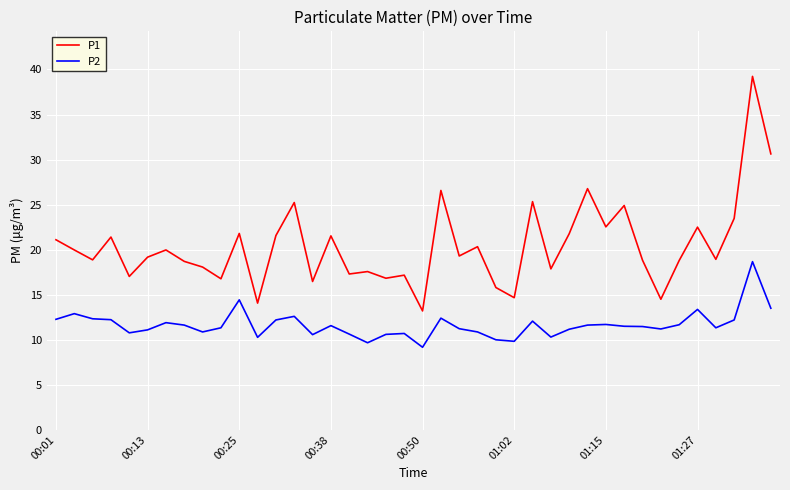

What is the highest value of the P2 series?

18.7